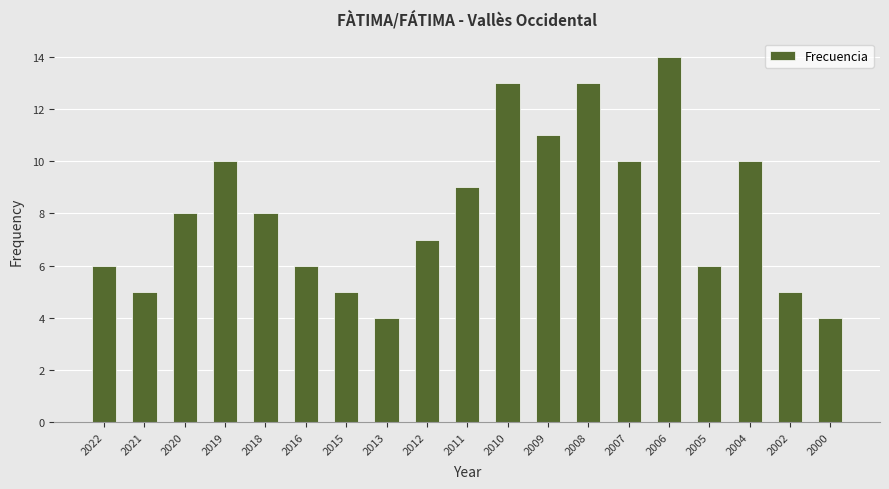

How many bars are there in total?

19